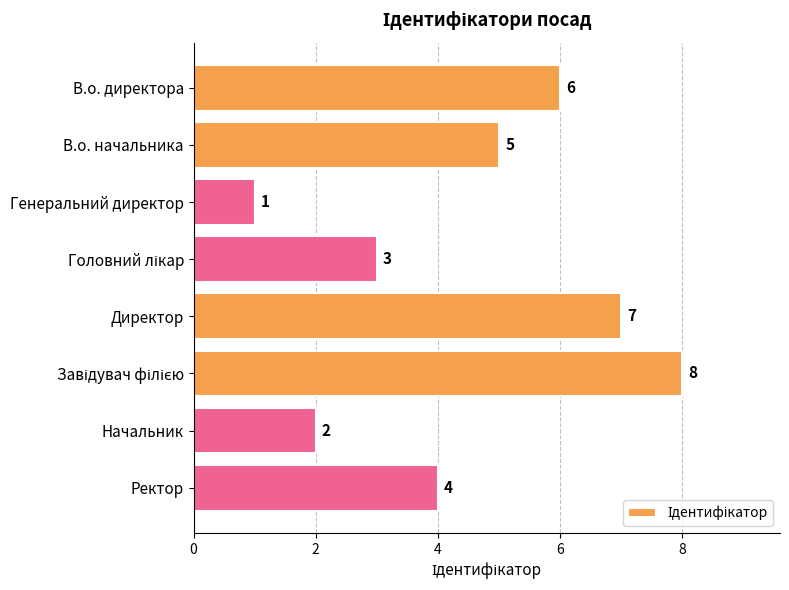

Are the bars horizontal?

Yes